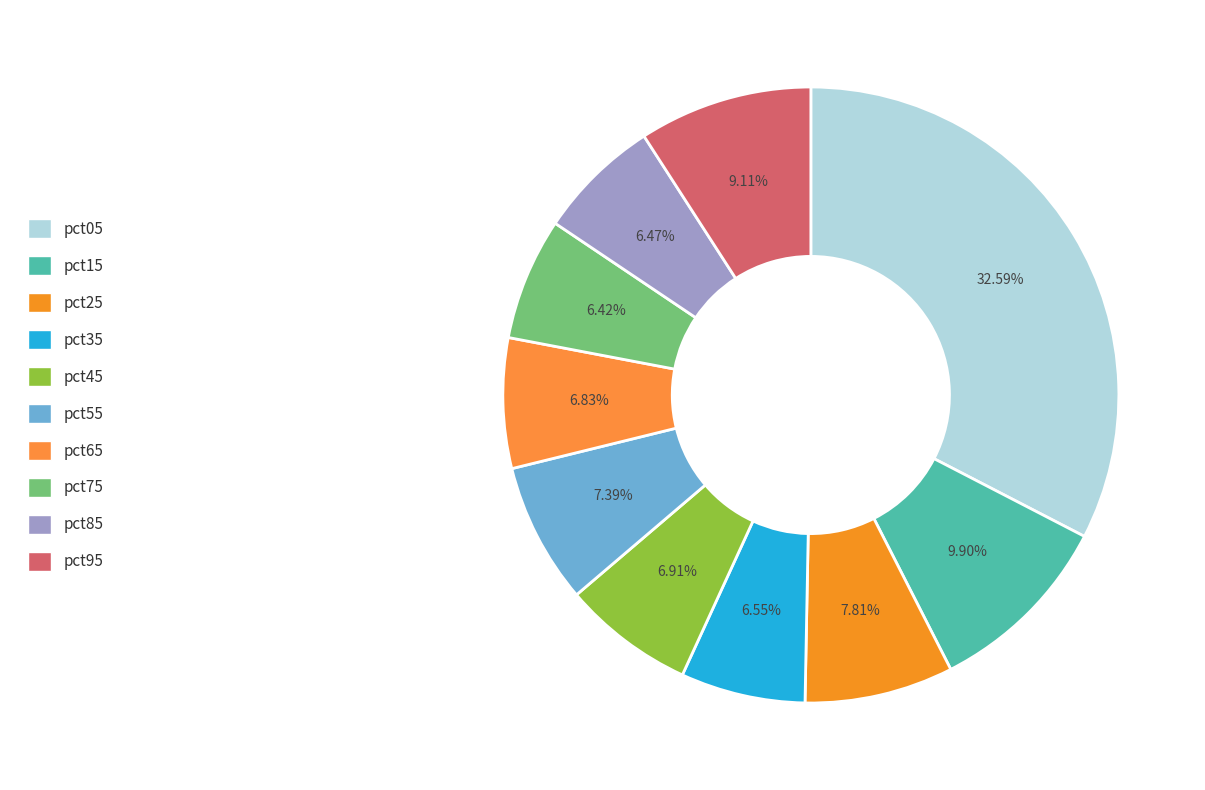

What portion of the pie excludes pct95?

90.9%